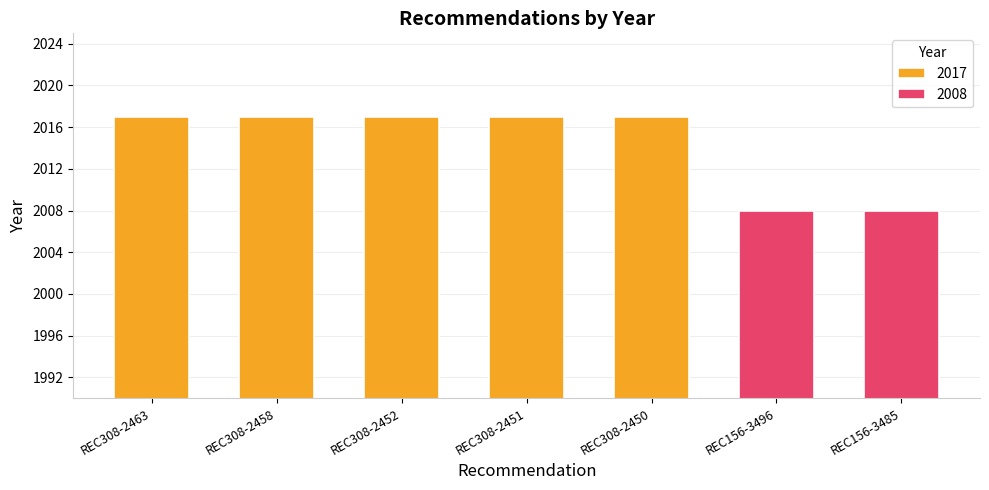

What is the value of the 3rd bar from the left?

2017